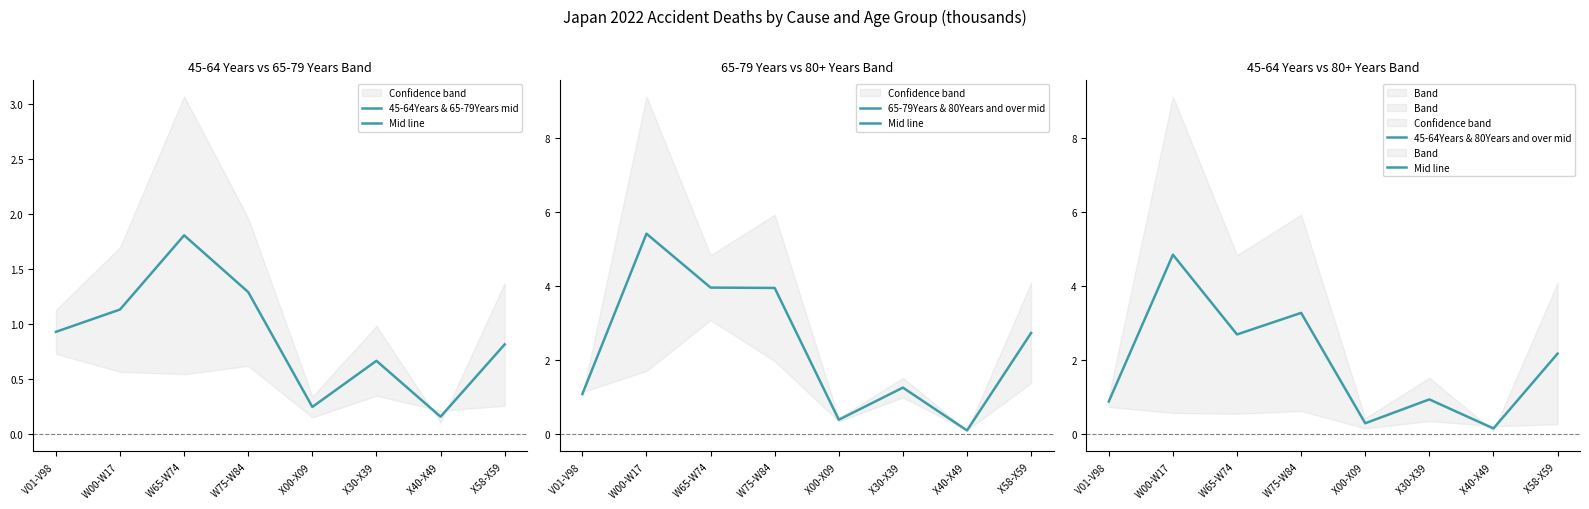

At which category is the sum across all series the highest?

W00-W17 